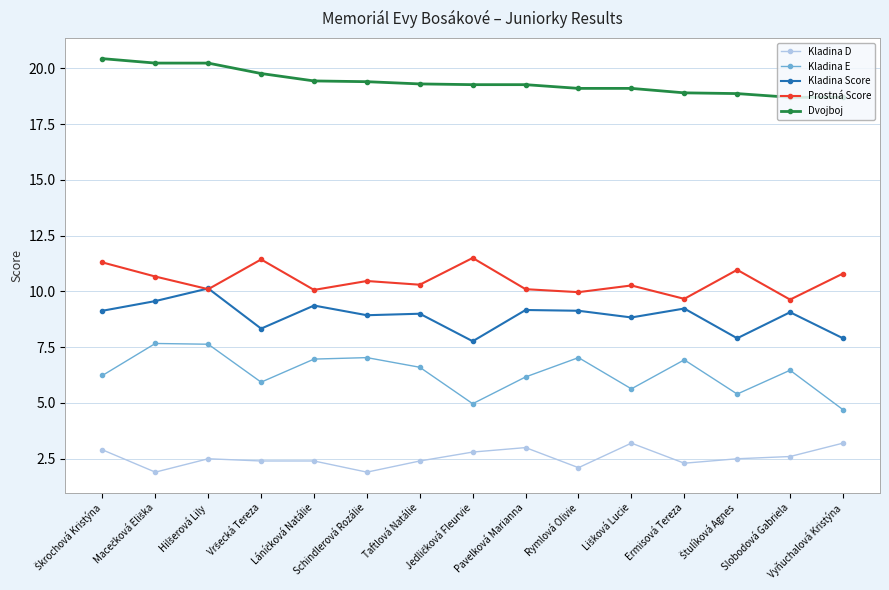

What are all the series names shown in the legend?

Kladina D, Kladina E, Kladina Score, Prostná Score, Dvojboj